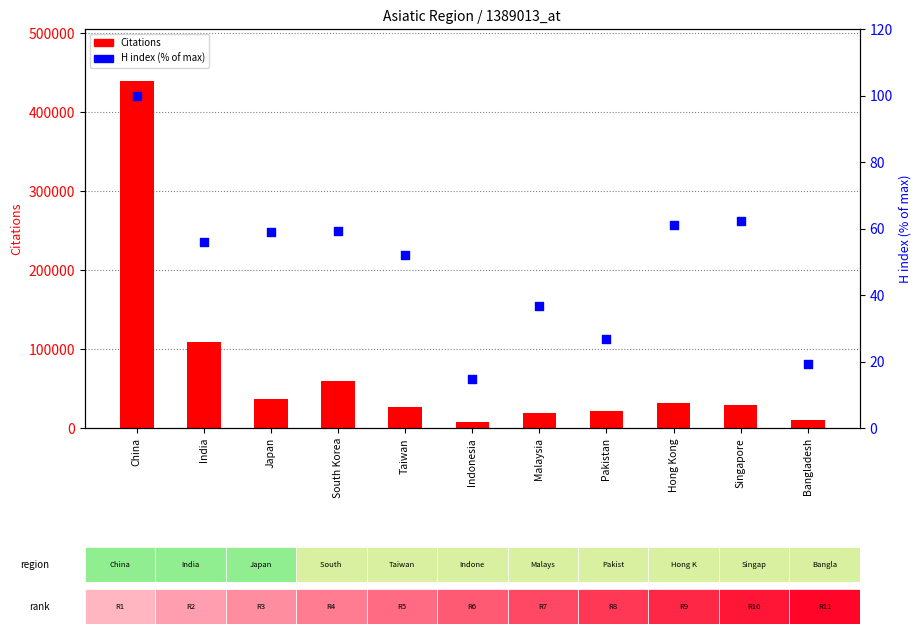

Which series contains the highest Y value?

Citations